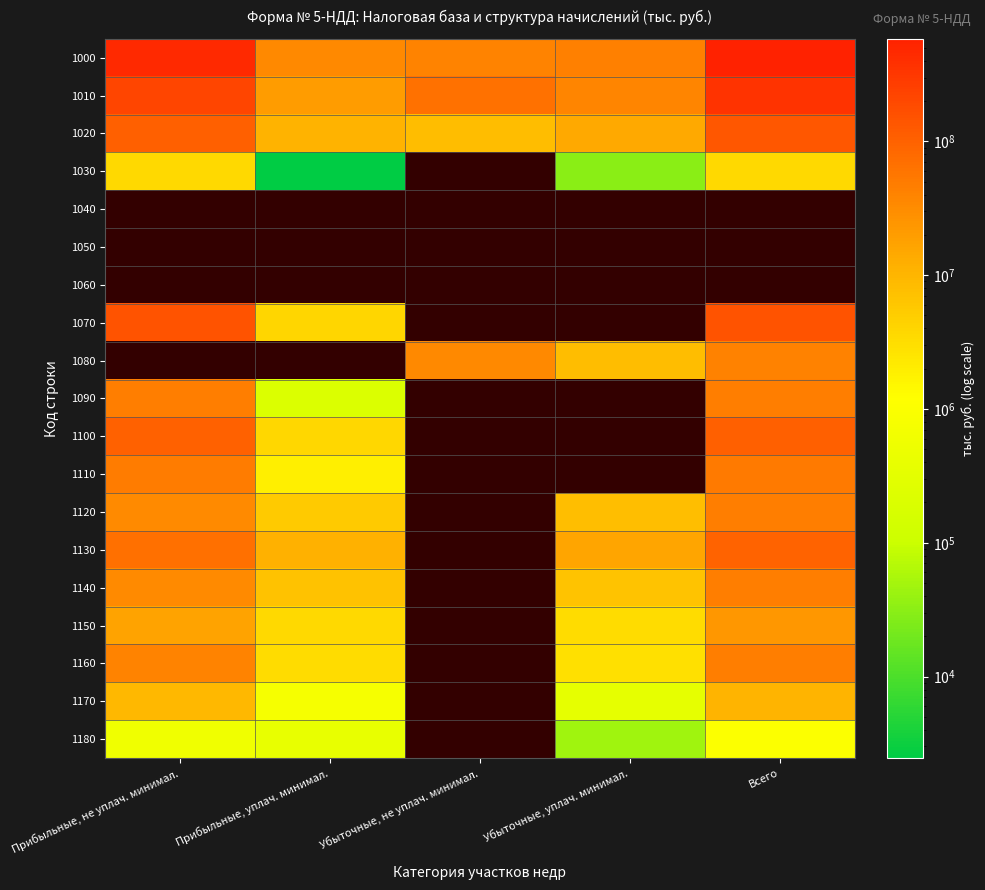

Where does the 1020 series first go above 14494403?

Прибыльные, не уплач. минимал.